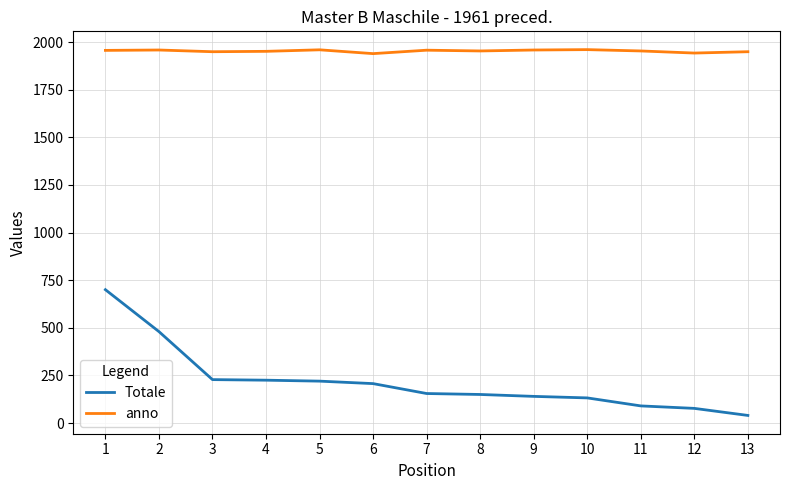

Which series has the largest total across all categories?

anno